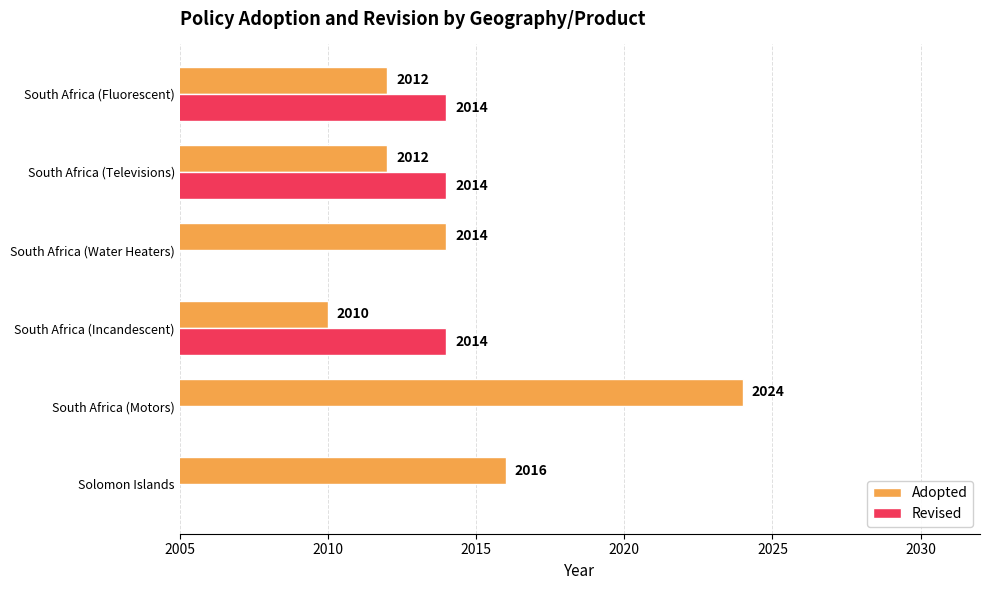

What is the maximum value shown in the chart?

2024